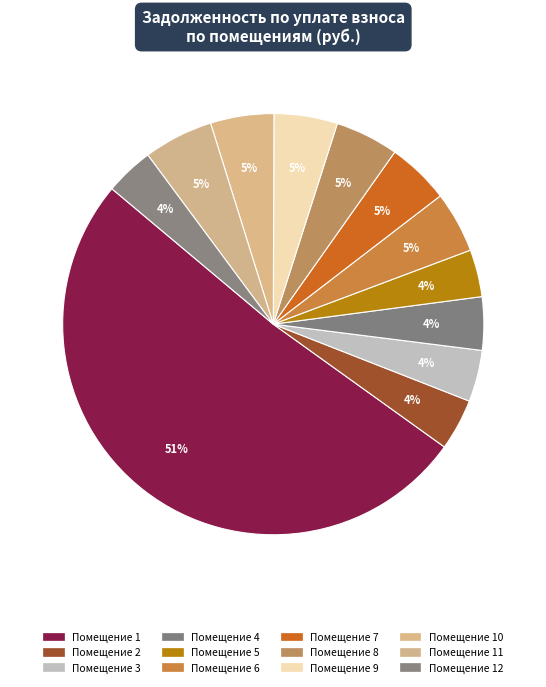

What is the majority slice?

Помещение 1